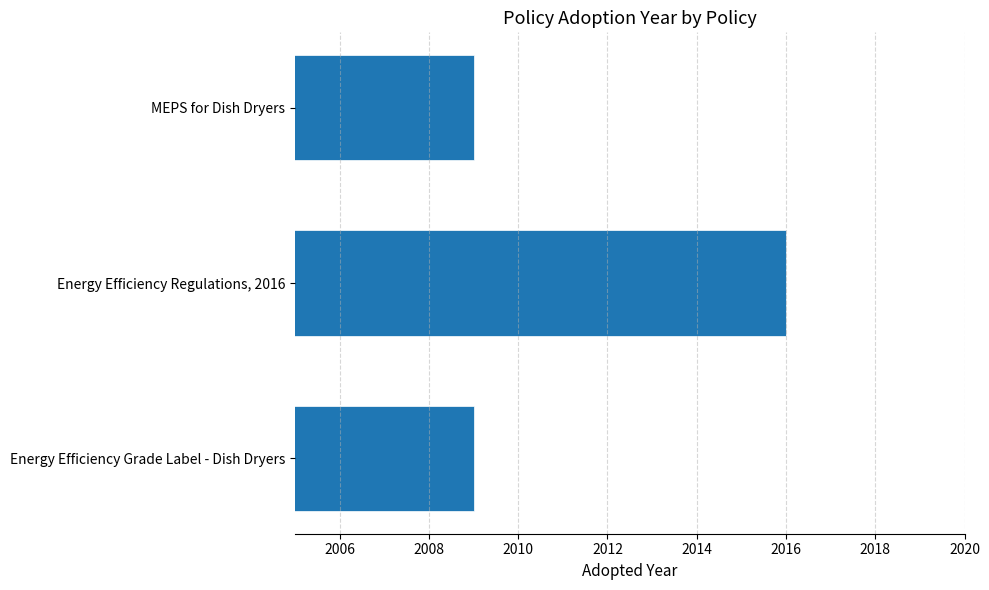

What is the change in value from Energy Efficiency Grade Label - Dish Dryers to Energy Efficiency Regulations, 2016?

+7